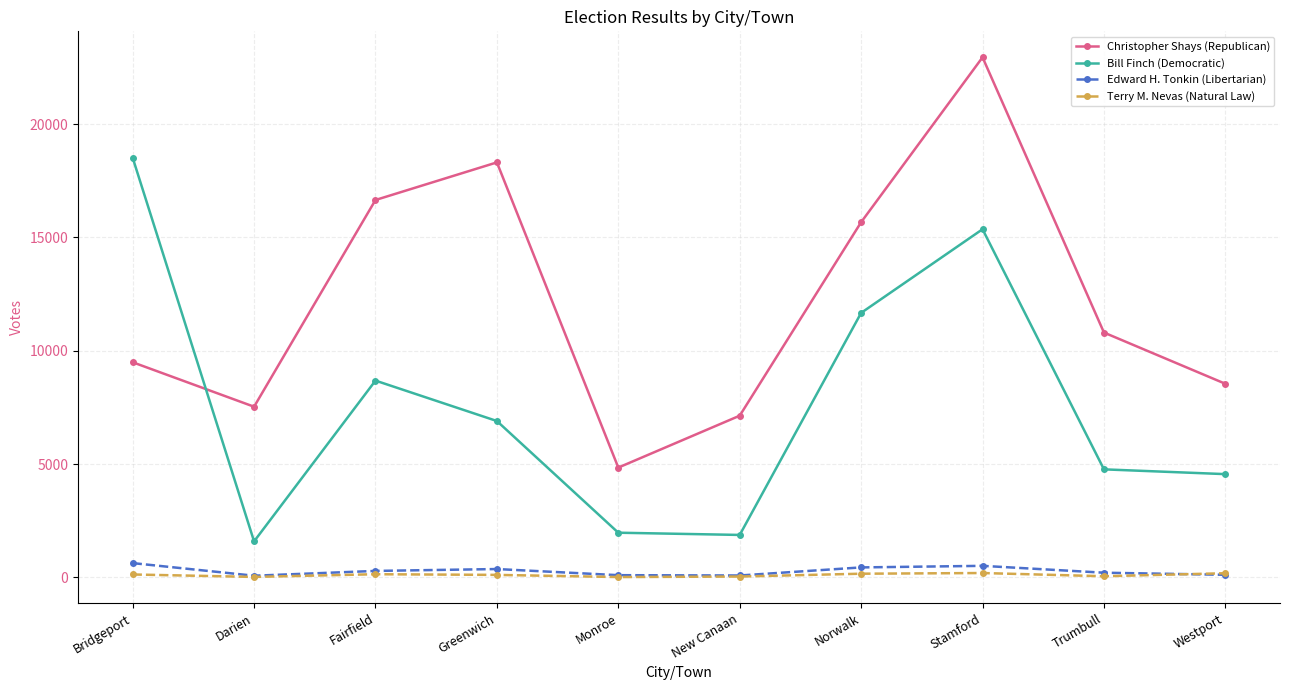

Is the value of Terry M. Nevas (Natural Law) at Norwalk greater than the value of Edward H. Tonkin (Libertarian) at Norwalk?

No